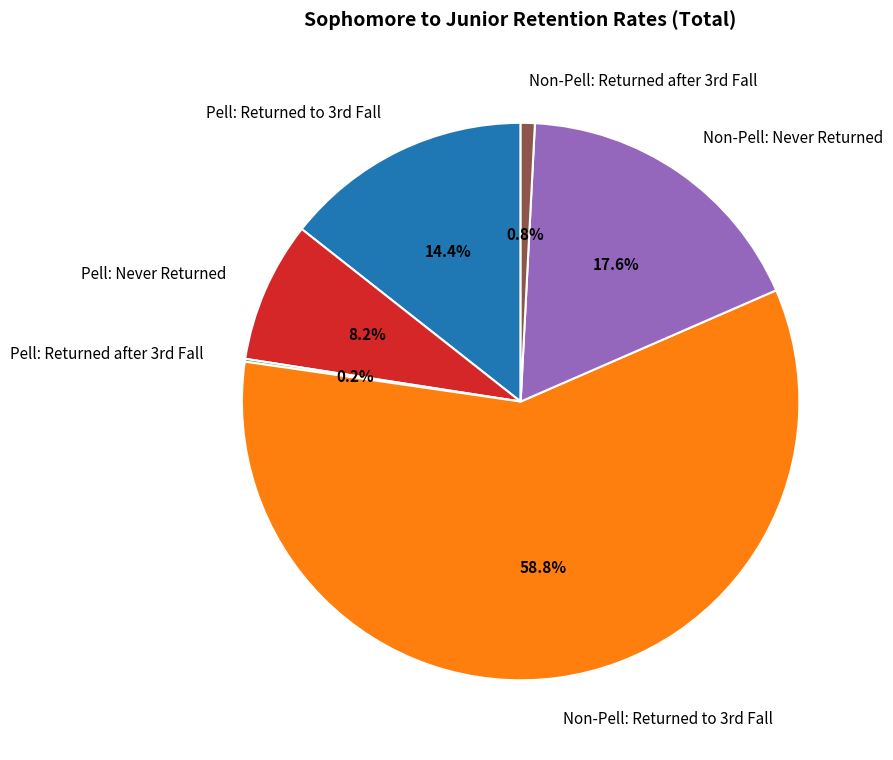

What percentage is NOT represented by Non-Pell: Never Returned?

82.4%